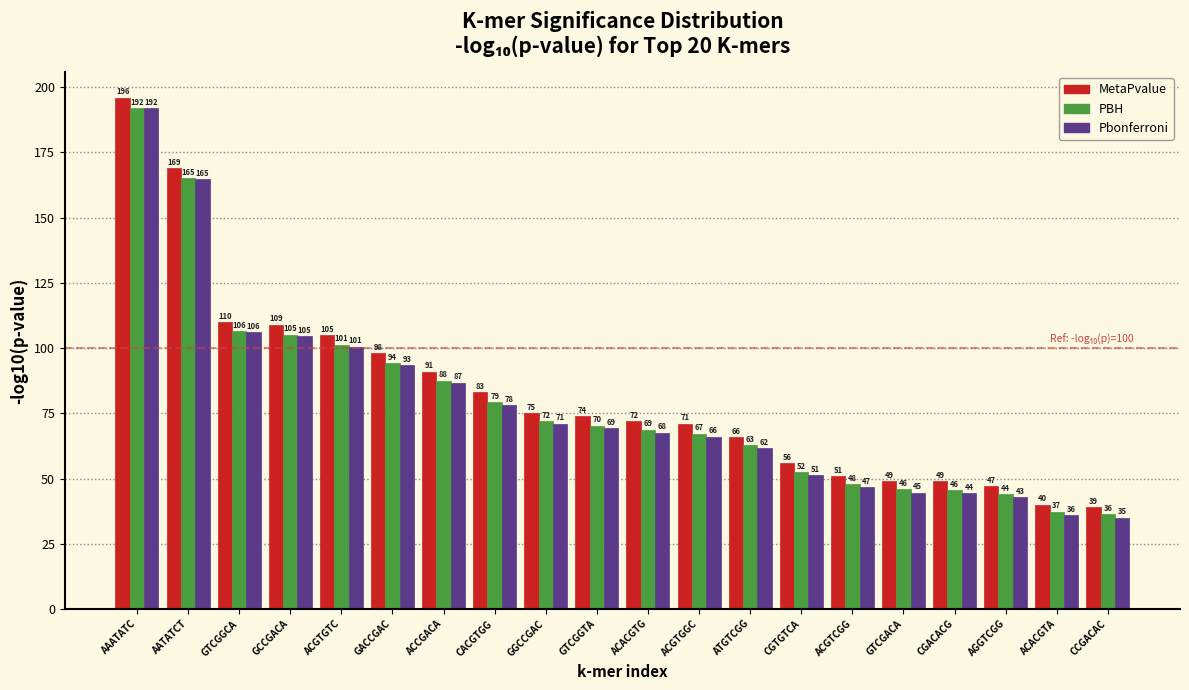

List the series in order of their overall mean, highest first.

MetaPvalue, PBH, Pbonferroni